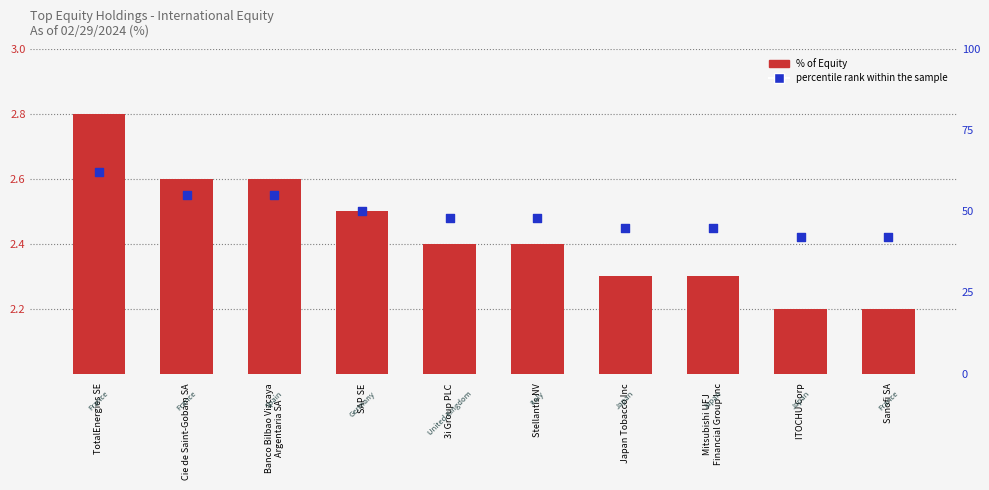

What is the total value across all series at Japan Tobacco Inc?

47.3